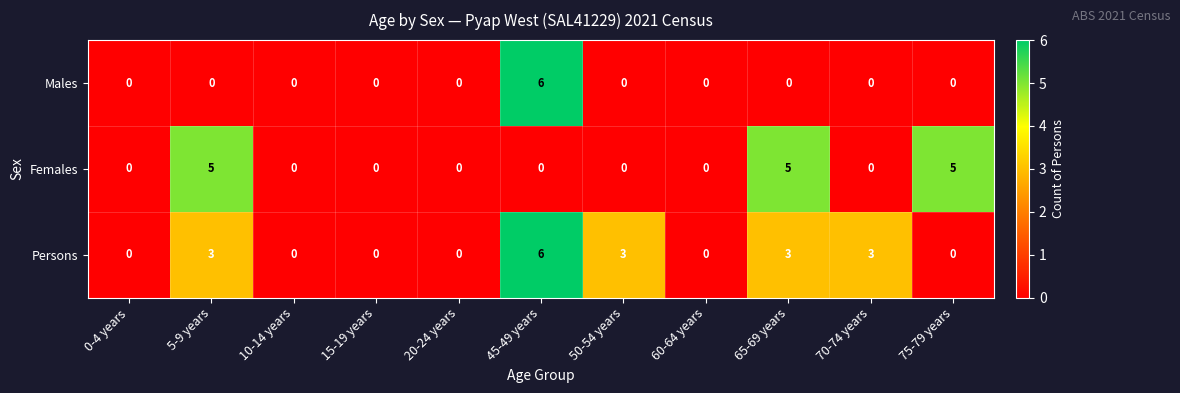

Count the Persons values in the range 0 to 3.

10